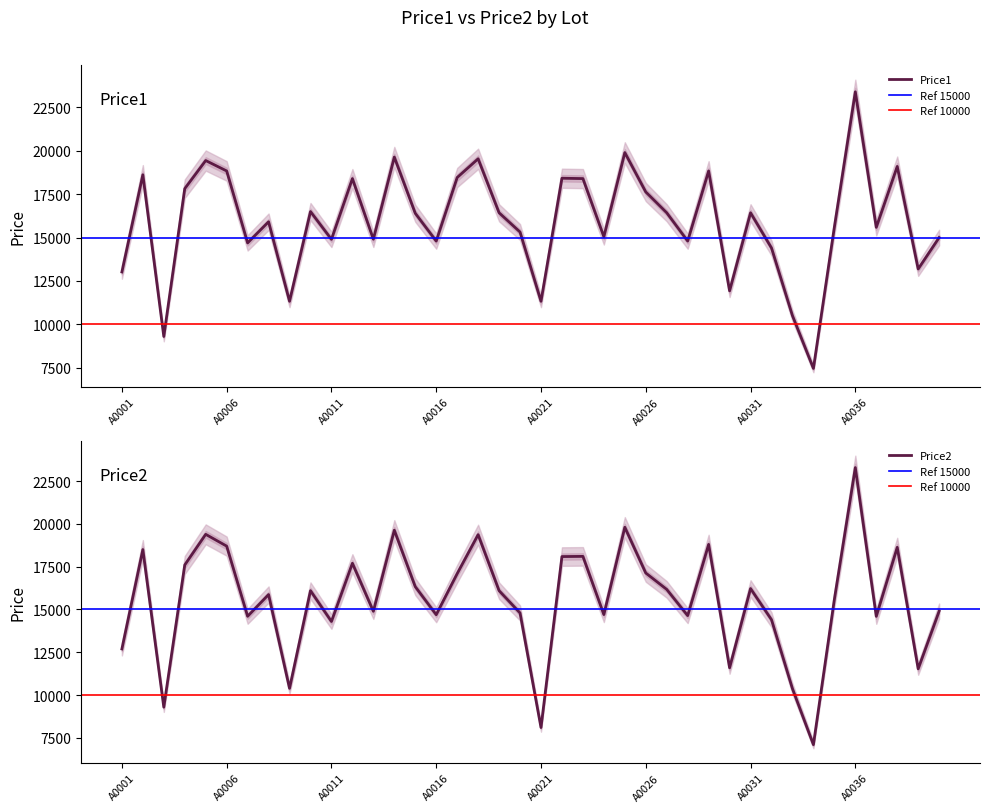

What value does the Price1 series have at A0008, to the nearest 50?

15900